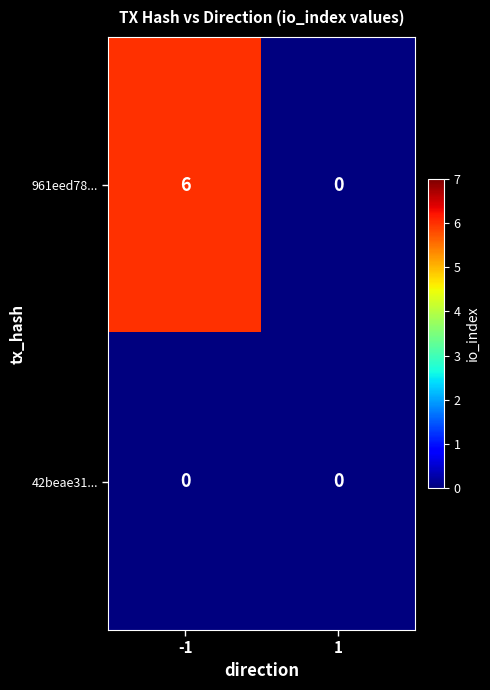

At how many categories does at least one series exceed 1?

1